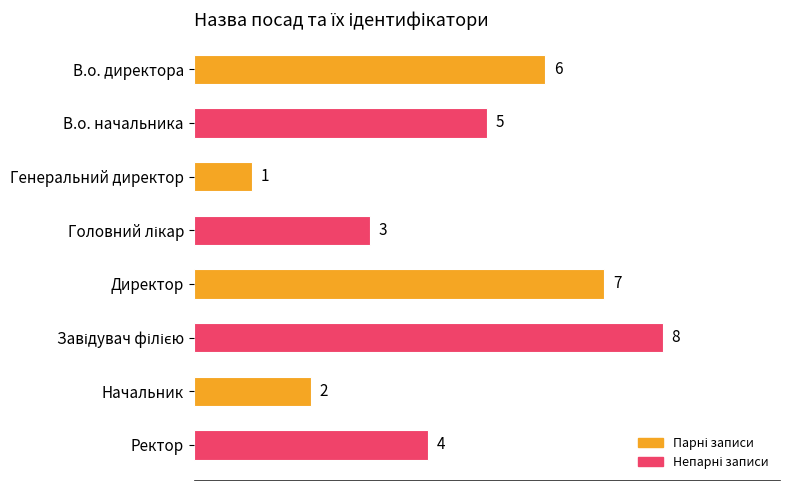

True or false: the data shows 4 at Ректор.

True